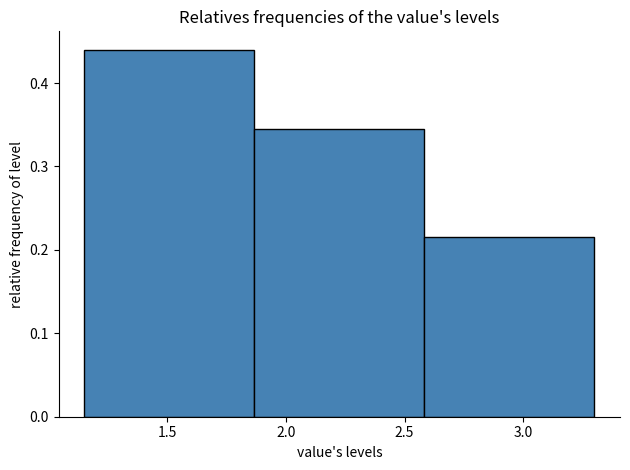

Over which range of the x-axis is the bar tallest?

1.15 to 1.85